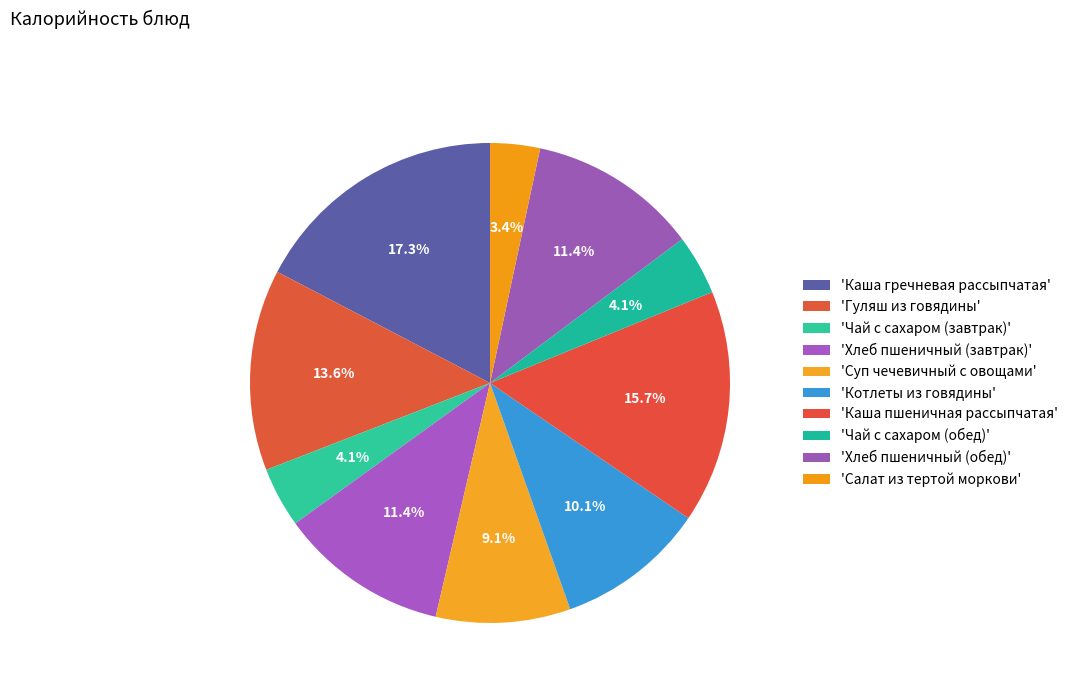

Count the number of slices in the pie.

10